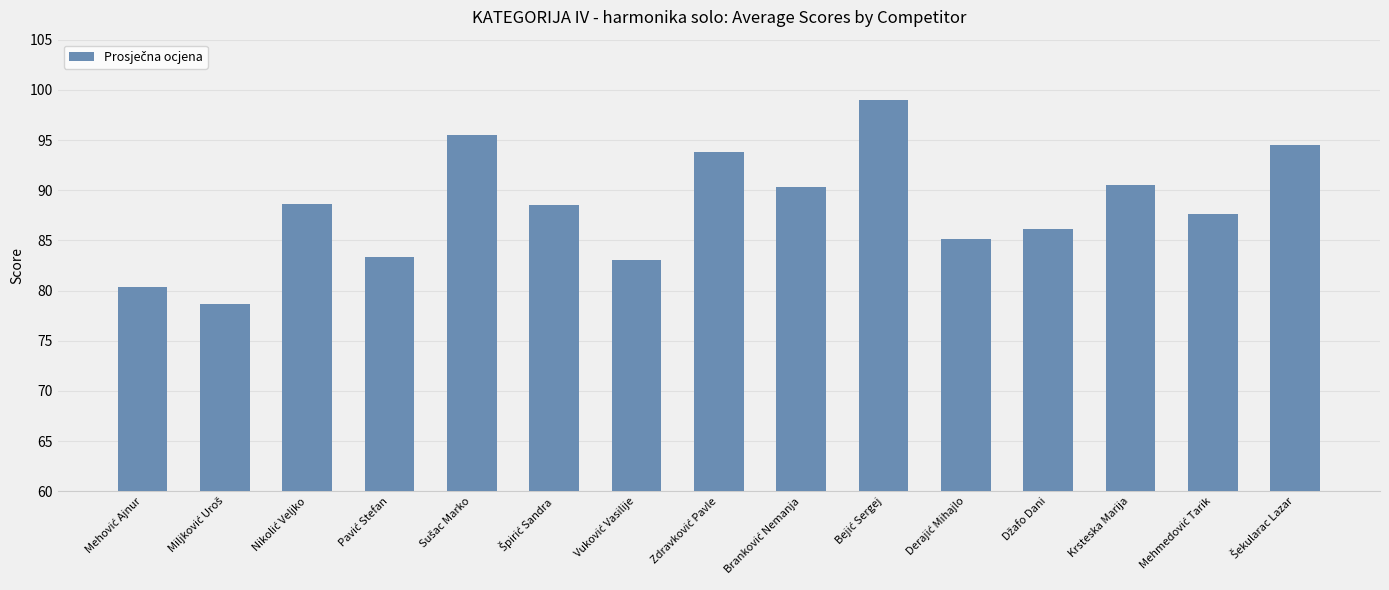

How many bars are there in total?

15